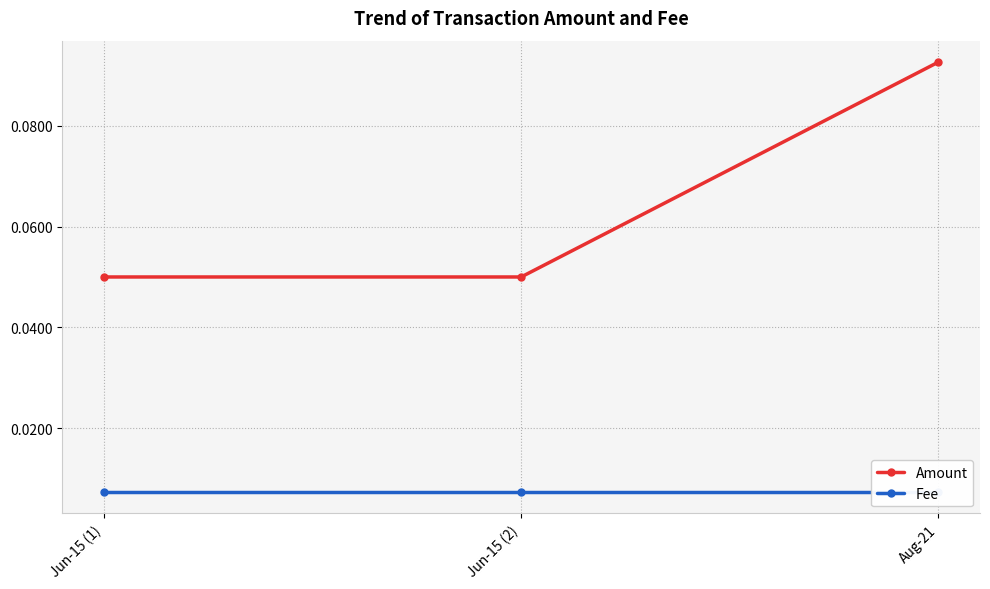

Rank the series at Jun-15 (1) from lowest to highest value.

Fee, Amount